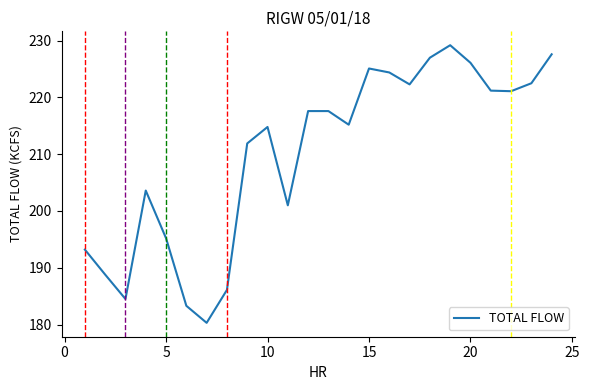

What is the greatest value displayed?

229.2